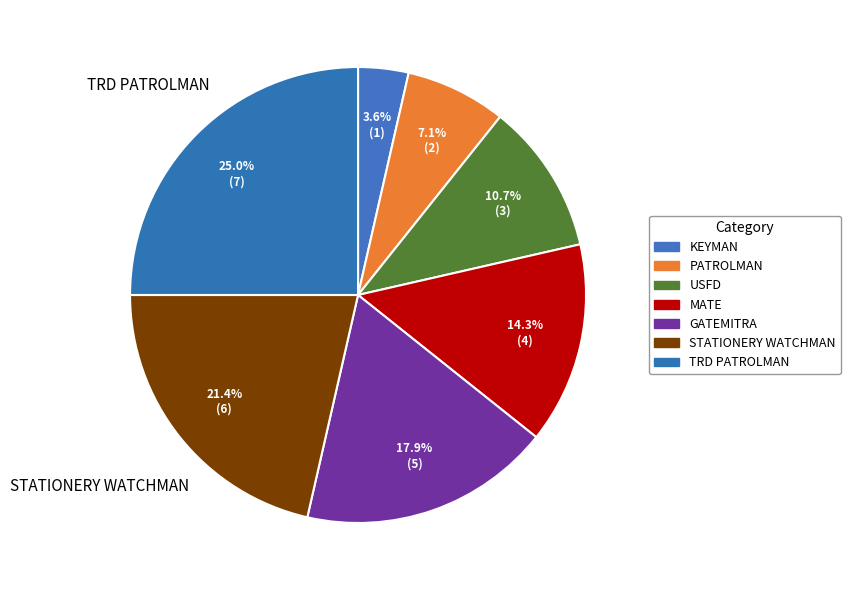

Rank the categories by value from lowest to highest.

KEYMAN, PATROLMAN, USFD, MATE, GATEMITRA, STATIONERY WATCHMAN, TRD PATROLMAN